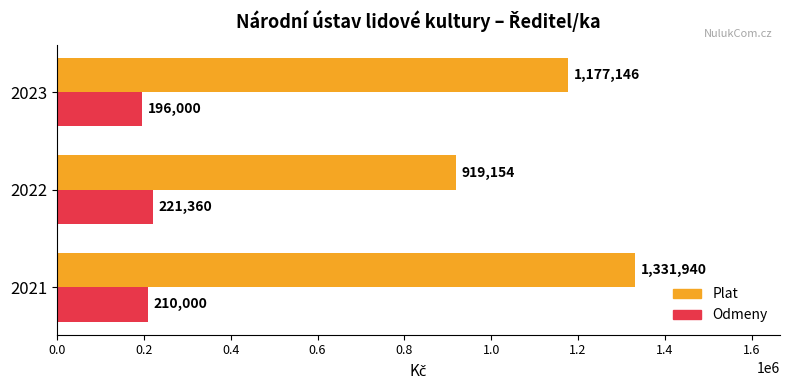

How many data points does each series have?

3